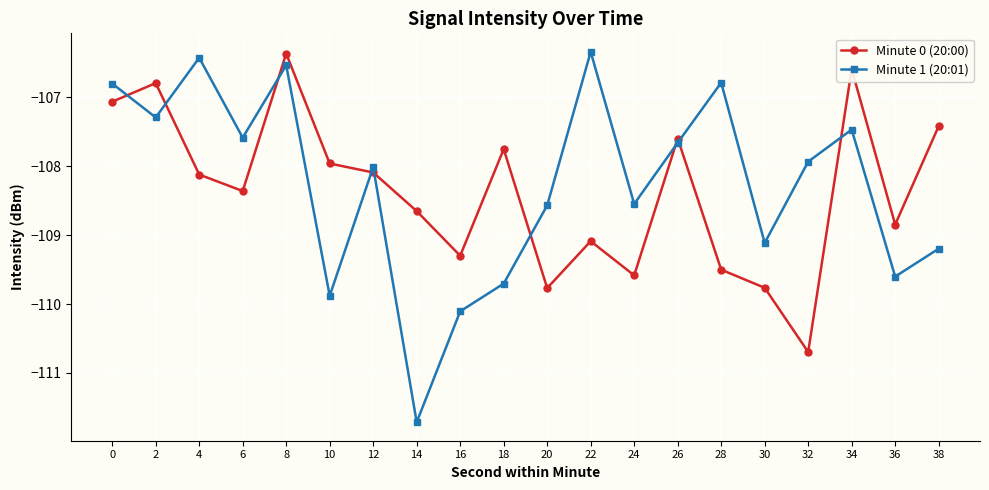

Is the value of Minute 0 (20:00) at 10 greater than the value of Minute 1 (20:01) at 20?

Yes